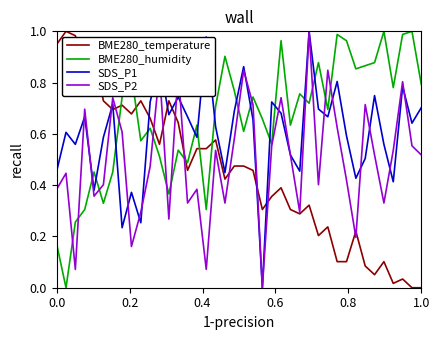

Rank the series by their average value, from highest to lowest.

BME280_humidity, SDS_P1, SDS_P2, BME280_temperature